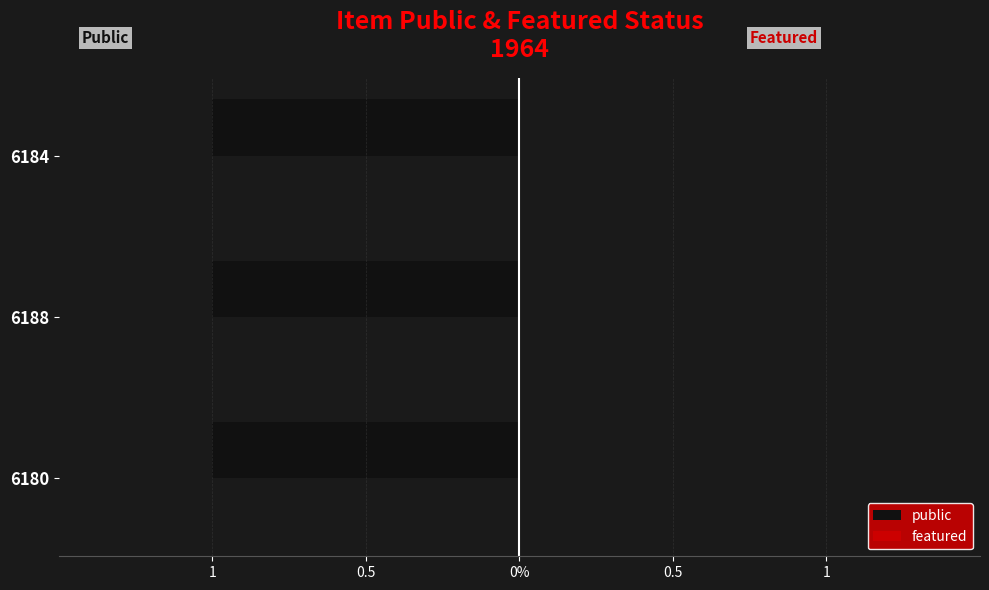

What is the value of the public bar at the 3rd from the left?

1